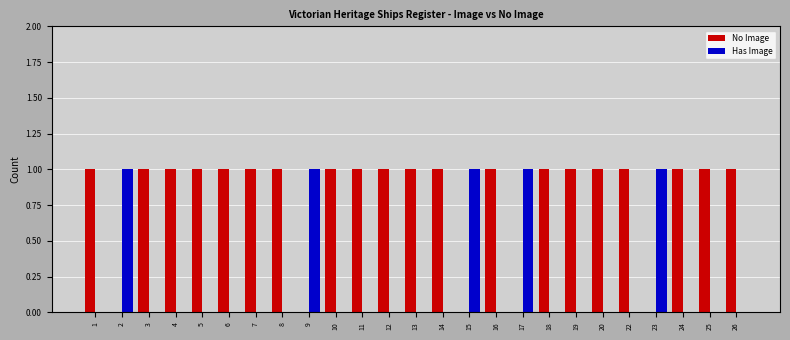

The Has Image series shows 1 at 2. True or false?

True